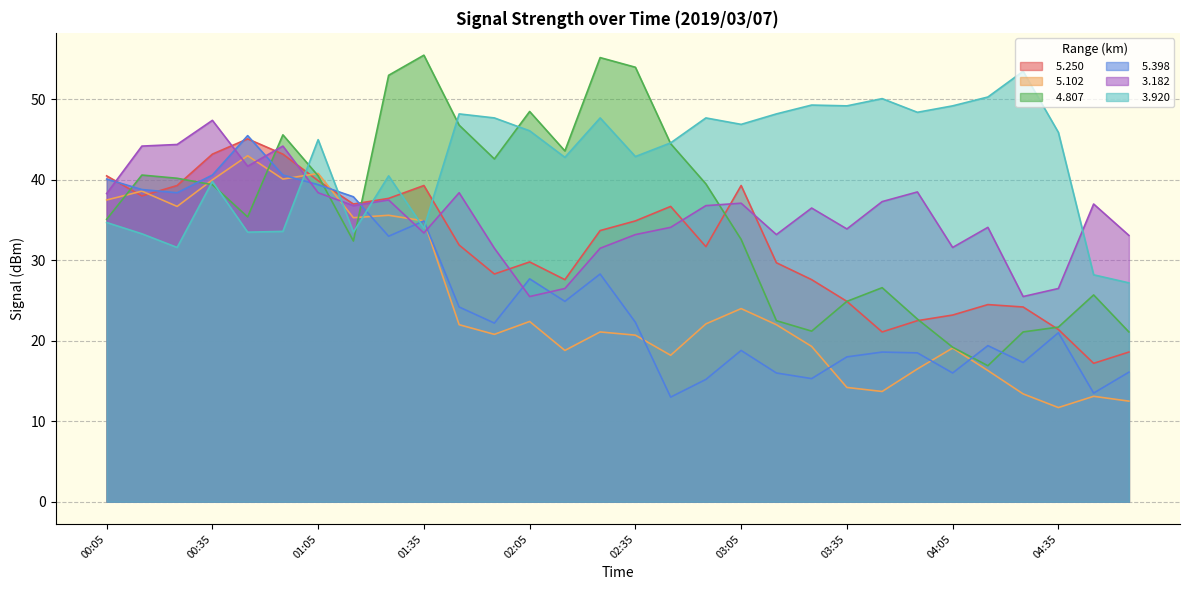

How many lines are shown in the chart?

6